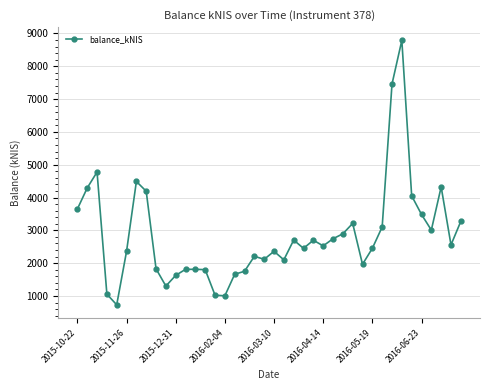

Does the chart display data point markers on the line(s)?

Yes